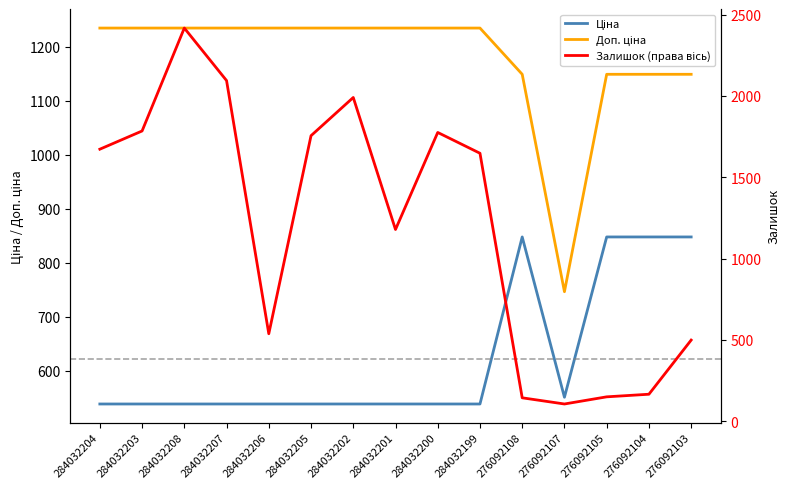

True or false: Залишок (права вісь) has a value of 75.2 at 276092104.

False